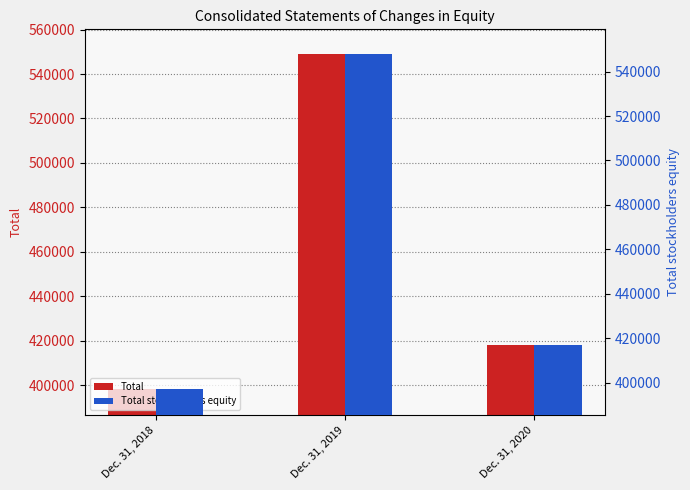

Is the value of Total at Dec. 31, 2018 greater than the value of Total stockholders equity at Dec. 31, 2020?

No